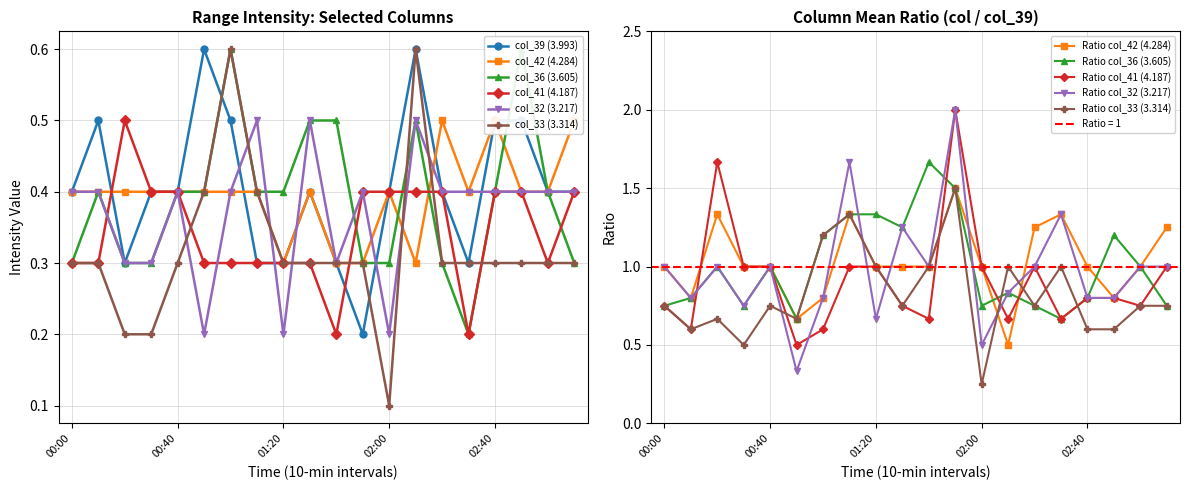

What is the value of the col_42 (4.284) point at the 4th from the left?

0.4